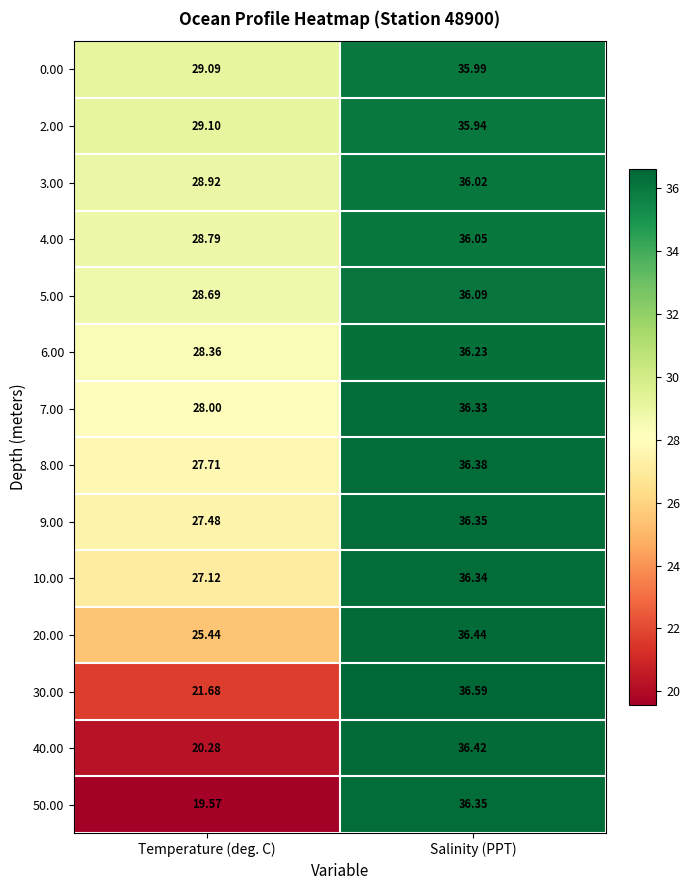

How many categories are shown in the chart?

2